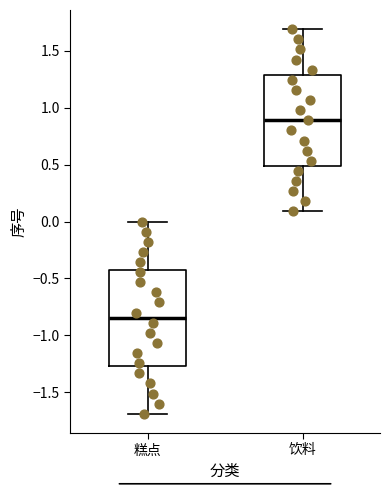

Reading left to right, transcribe this box plot: for each box, give where its median line is, the range the box spans, and where its two whiskers end, as read against the y-axis. The values are not printed on the chart, so give them approximately, as read against the axis.

糕点: median -0.85, box -1.25 to -0.40, whiskers -1.70 to 0.00
饮料: median 0.90, box 0.50 to 1.30, whiskers 0.10 to 1.70